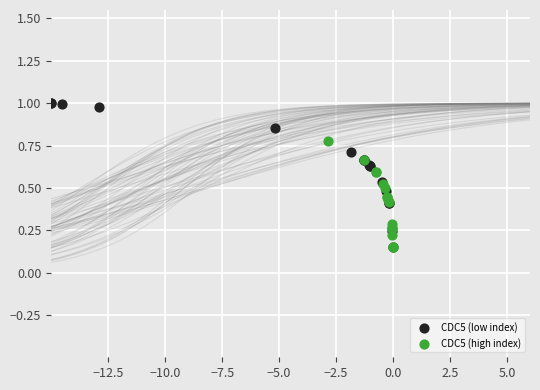

What are all the series names shown in the legend?

CDC5 (low index), CDC5 (high index)